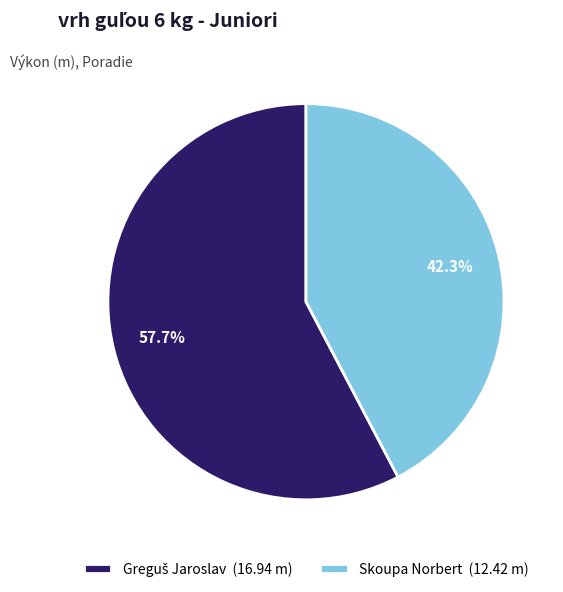

Does Skoupa Norbert (12.42 m) account for over 50% of the chart?

No